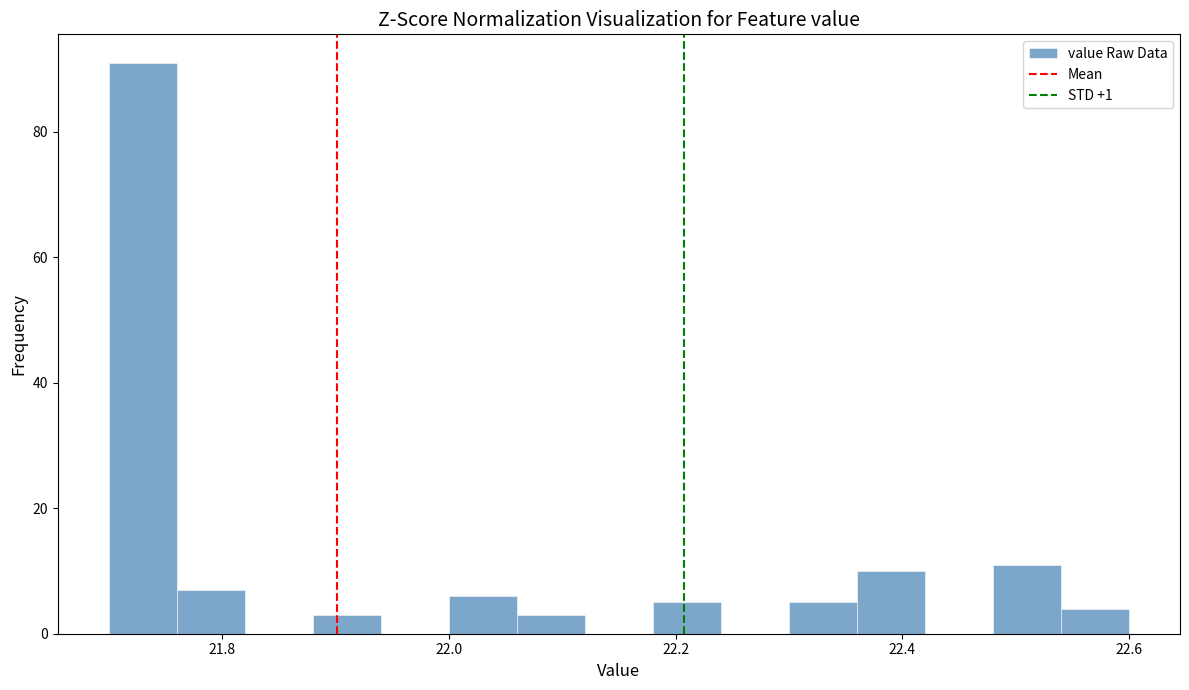

Around what value on the x-axis is the tallest bar? Give the approximate position of its centre, as read against the axis.

21.74